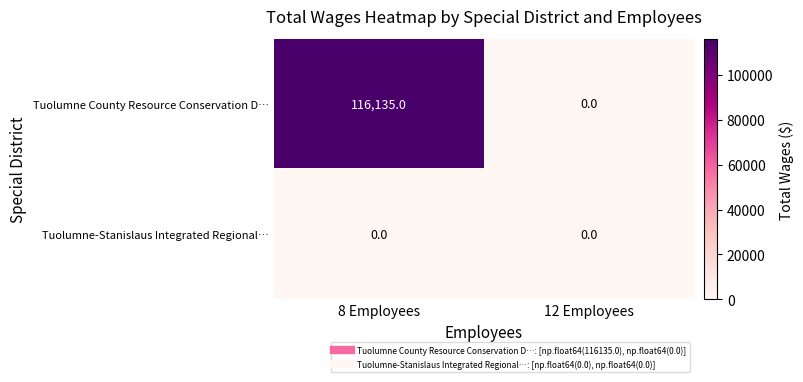

Which series has the largest total across all categories?

Tuolumne County Resource Conservation D…